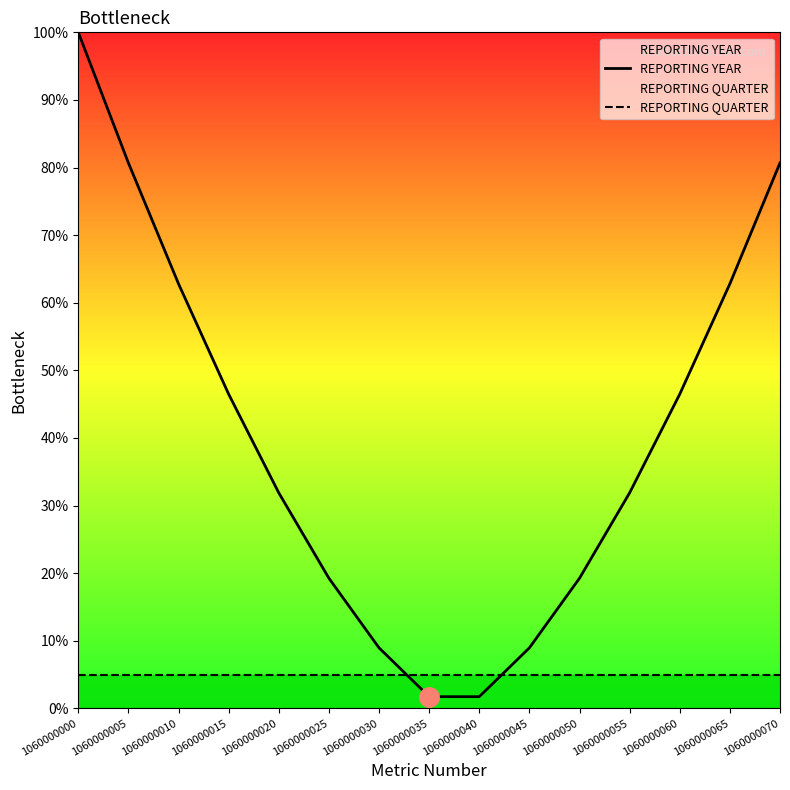

Reading right to left, transcribe all the data shown in this chart.

REPORTING YEAR: 80.7	62.8	46.5	31.9	19.2	8.9	1.7	1.7	8.9	19.2	31.9	46.5	62.8	80.7	100.0
REPORTING QUARTER: 5.0	5.0	5.0	5.0	5.0	5.0	5.0	5.0	5.0	5.0	5.0	5.0	5.0	5.0	5.0